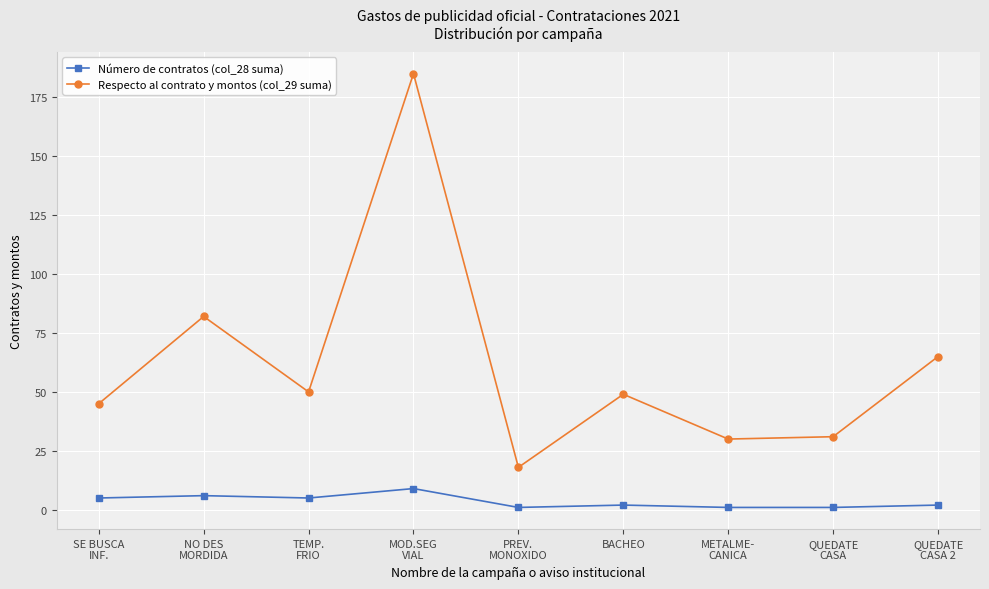

What is the difference between the second highest and minimum values in the Número de contratos (col_28 suma) series?

5